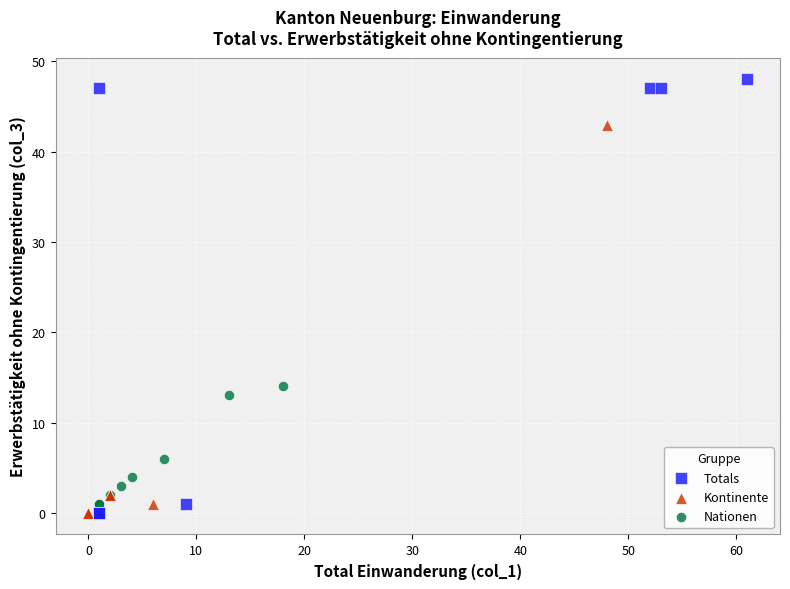

Which series contains the highest Y value?

Totals